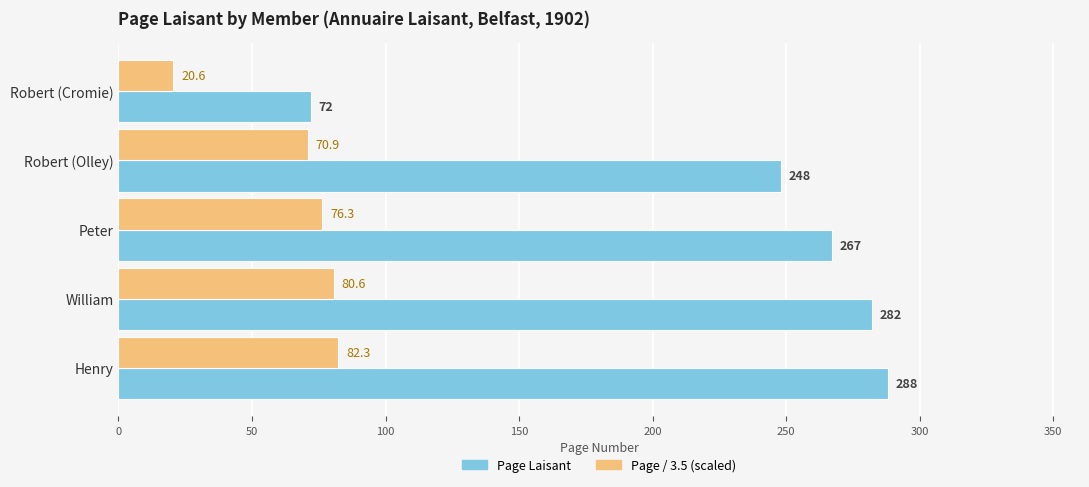

What is the average value of the Page Laisant series?

231.4